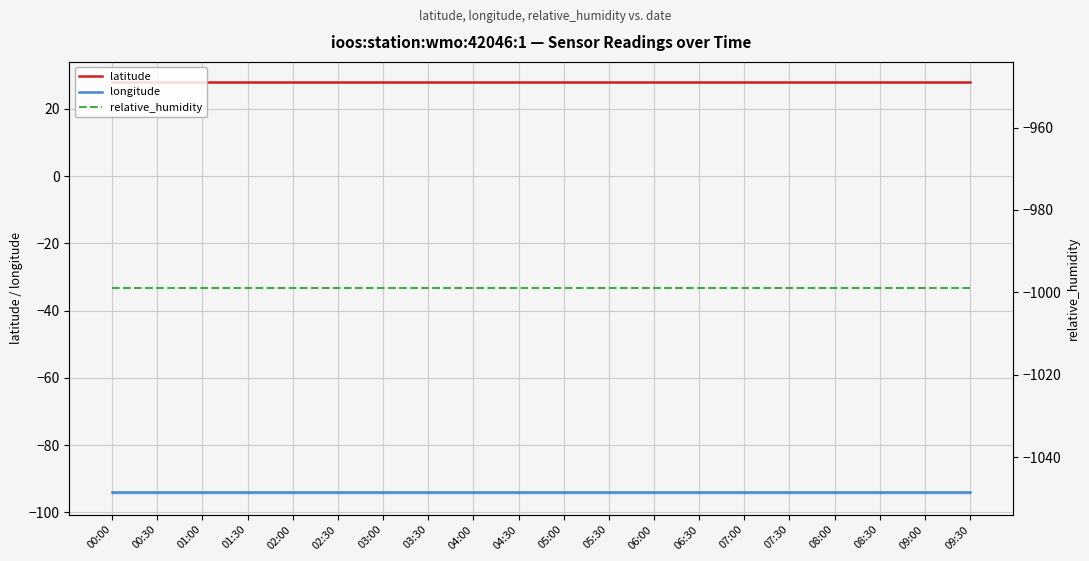

Reading left to right, what are all the values shown in this chart?

latitude: 27.9	27.9	27.9	27.9	27.9	27.9	27.9	27.9	27.9	27.9	27.9	27.9	27.9	27.9	27.9	27.9	27.9	27.9	27.9	27.9
longitude: -94.0	-94.0	-94.0	-94.0	-94.0	-94.0	-94.0	-94.0	-94.0	-94.0	-94.0	-94.0	-94.0	-94.0	-94.0	-94.0	-94.0	-94.0	-94.0	-94.0
relative_humidity: -999.0	-999.0	-999.0	-999.0	-999.0	-999.0	-999.0	-999.0	-999.0	-999.0	-999.0	-999.0	-999.0	-999.0	-999.0	-999.0	-999.0	-999.0	-999.0	-999.0